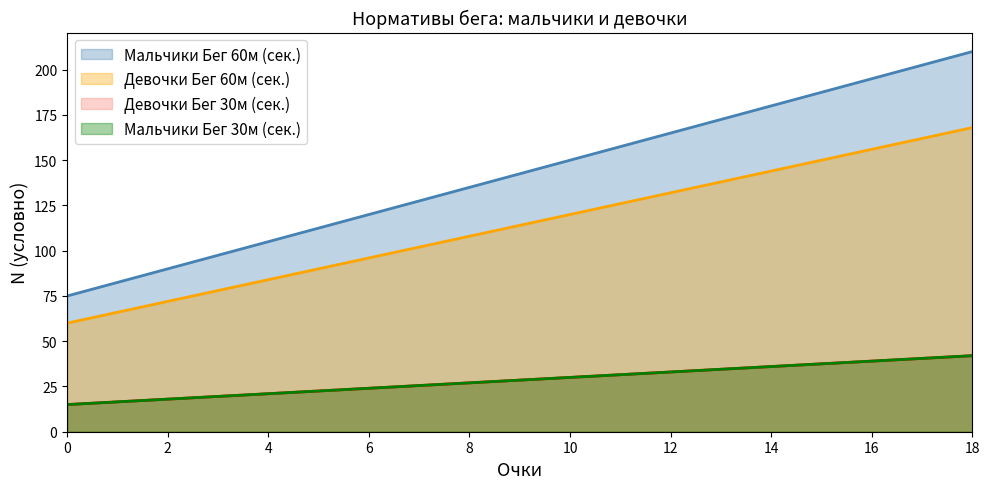

Does the chart display data point markers on the line(s)?

No